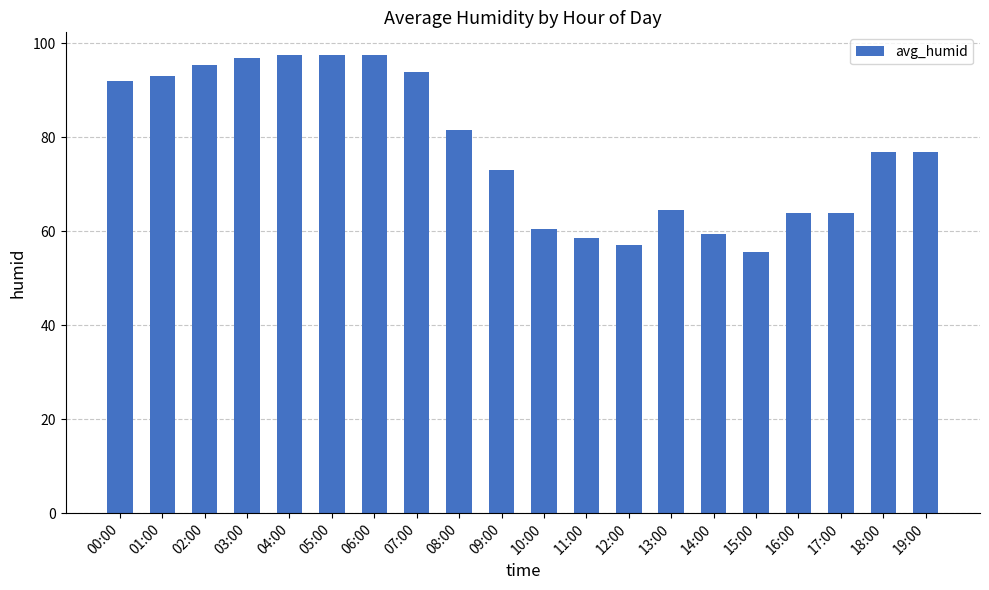

What is the ratio of the value at 17:00 to the value at 13:00?

1.0